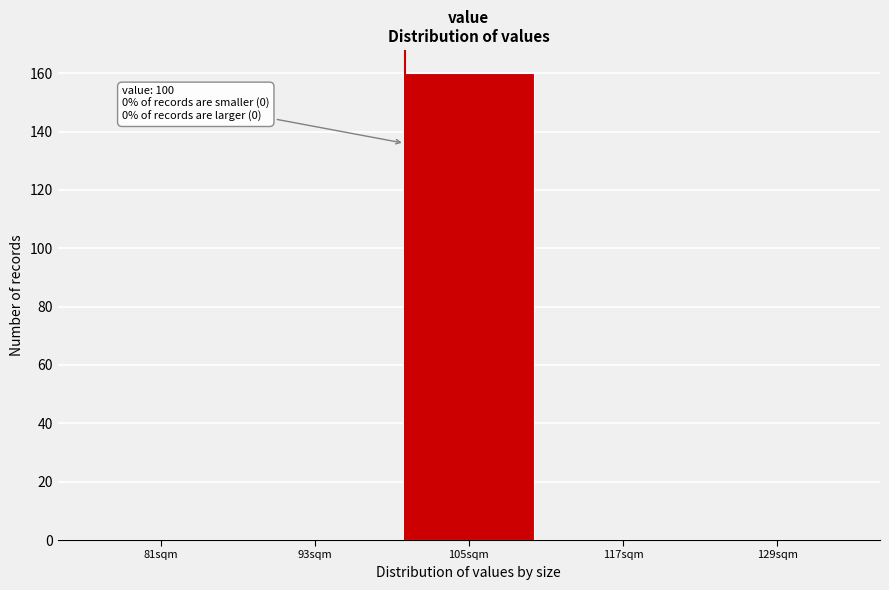

Which range on the x-axis has the tallest bar?

99 to 111